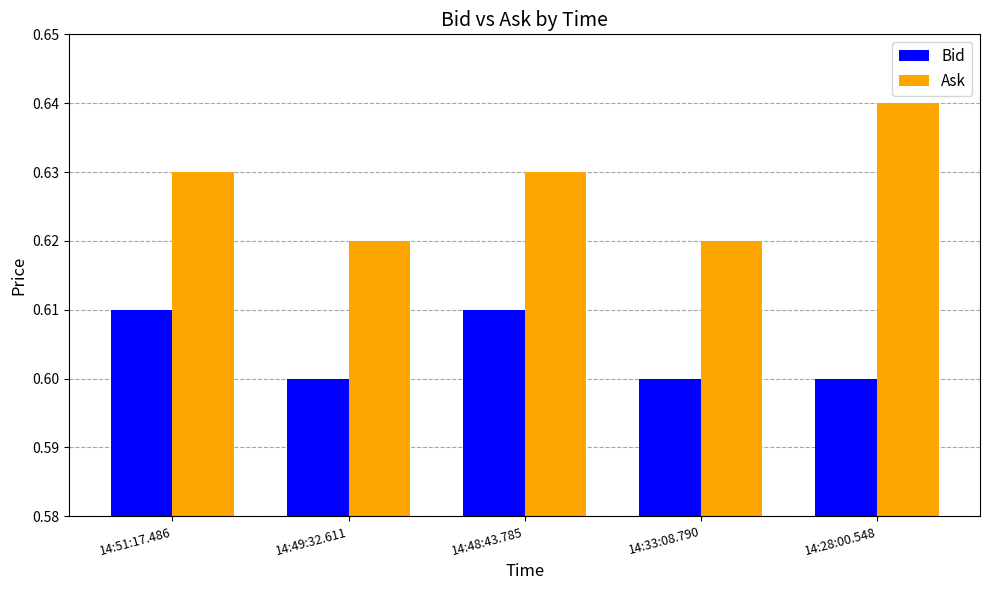

Which series has the largest range (max minus min)?

Ask